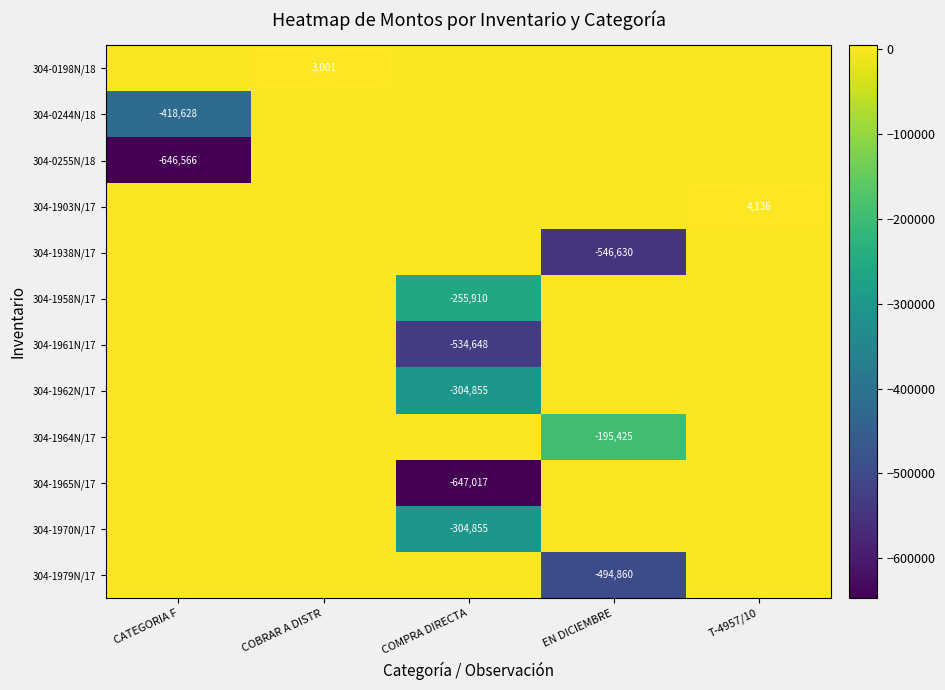

At how many categories does at least one series exceed -336795?

5